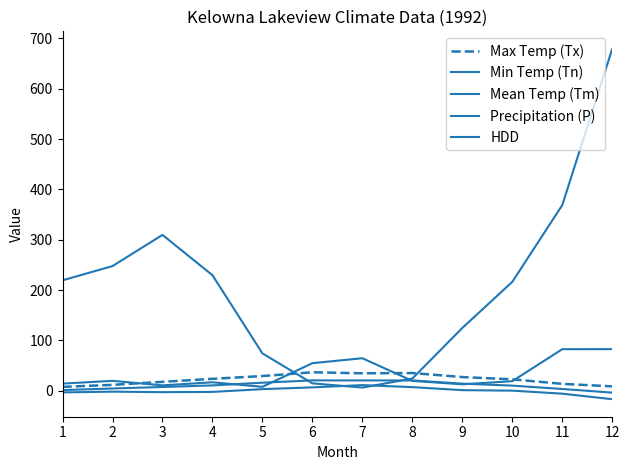

Reading left to right, list all the values displayed in this chart.

Max Temp (Tx): 1=7.5	2=11.5	3=17.5	4=23.5	5=29.0	6=36.5	7=34.5	8=35.0	9=27.0	10=22.5	11=13.5	12=8.5
Min Temp (Tn): 1=-3.5	2=-2.0	3=-3.0	4=-2.5	5=3.0	6=6.5	7=11.0	8=7.0	9=1.0	10=0.0	11=-6.0	12=-17.0
Mean Temp (Tm): 1=1.1	2=4.3	3=7.3	4=10.4	5=15.8	6=20.4	7=20.3	8=20.3	9=13.9	10=10.0	11=3.3	12=-3.9
Precipitation (P): 1=14.0	2=19.5	3=10.5	4=16.6	5=7.6	6=54.6	7=64.4	8=19.4	9=12.6	10=18.8	11=82.4	12=82.5
HDD: 1=219.2	2=247.5	3=309.5	4=229.4	5=74.0	6=14.5	7=6.1	8=24.1	9=124.6	10=216.2	11=368.7	12=679.2